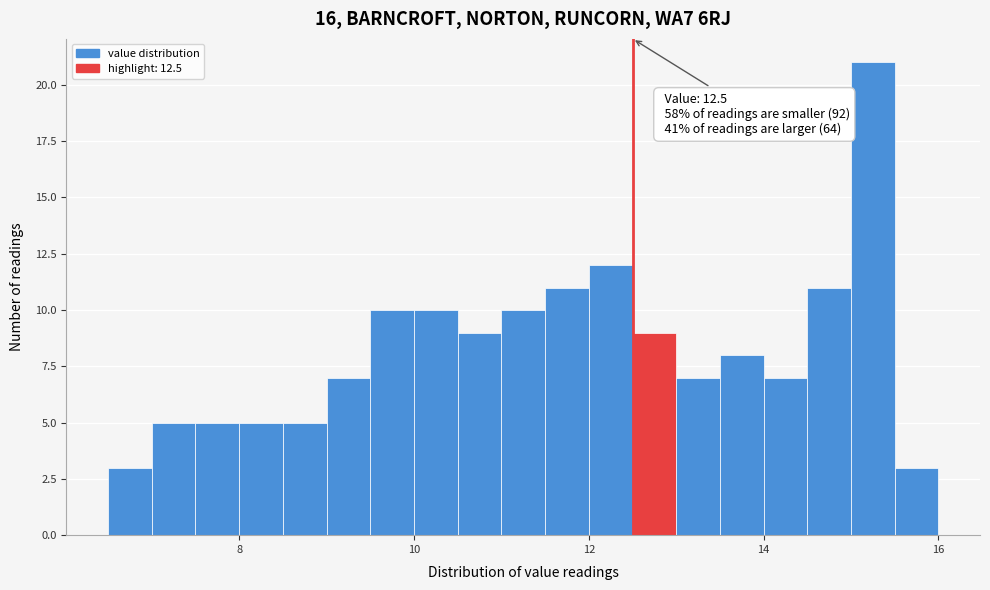

Read against the x-axis, roughly where is the centre of the tallest bar?

15.2